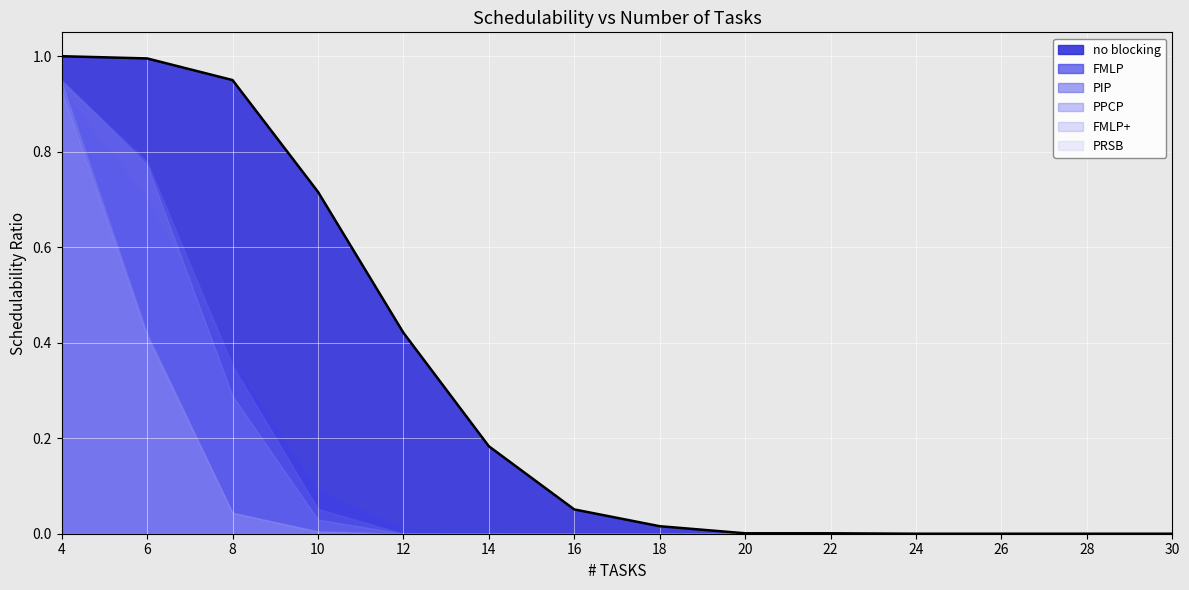

After their last crossing, which series has the higher values: FMLP or PPCP?

FMLP